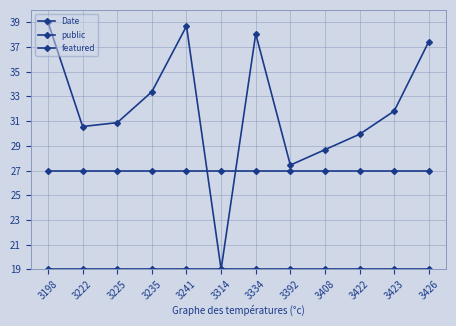

Rank the series by their average value, from highest to lowest.

Date, public, featured